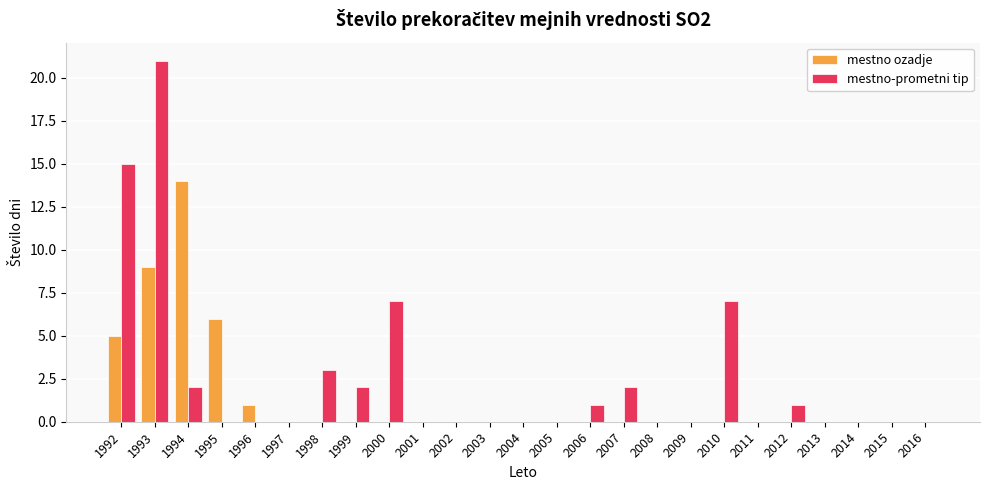

Reading right to left, transcribe all the data shown in this chart.

mestno ozadje: 2016=0	2015=0	2014=0	2013=0	2012=0	2011=0	2010=0	2009=0	2008=0	2007=0	2006=0	2005=0	2004=0	2003=0	2002=0	2001=0	2000=0	1999=0	1998=0	1997=0	1996=1	1995=6	1994=14	1993=9	1992=5
mestno-prometni tip: 2016=0	2015=0	2014=0	2013=0	2012=1	2011=0	2010=7	2009=0	2008=0	2007=2	2006=1	2005=0	2004=0	2003=0	2002=0	2001=0	2000=7	1999=2	1998=3	1997=0	1996=0	1995=0	1994=2	1993=21	1992=15